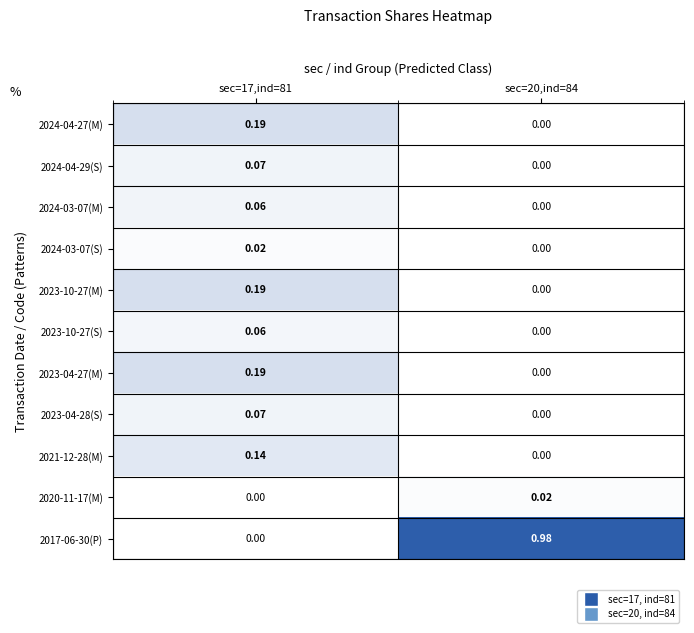

Which label corresponds to the smallest value in the chart?

sec=20,ind=84